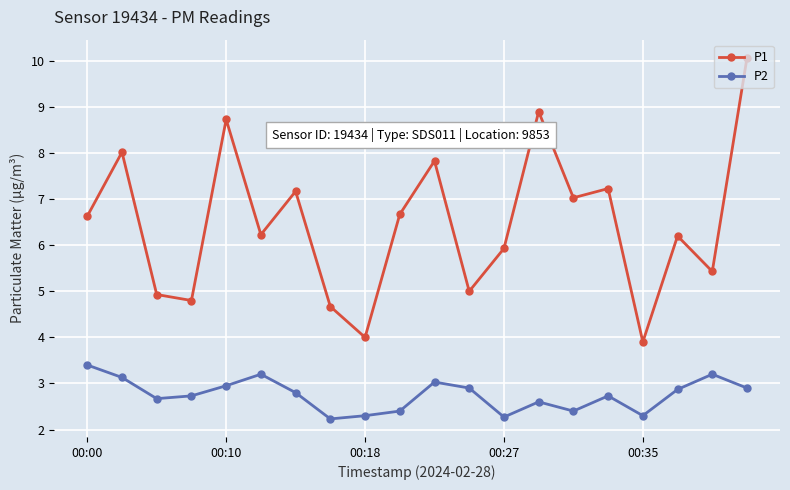

True or false: P2 and P1 cross at least once.

False